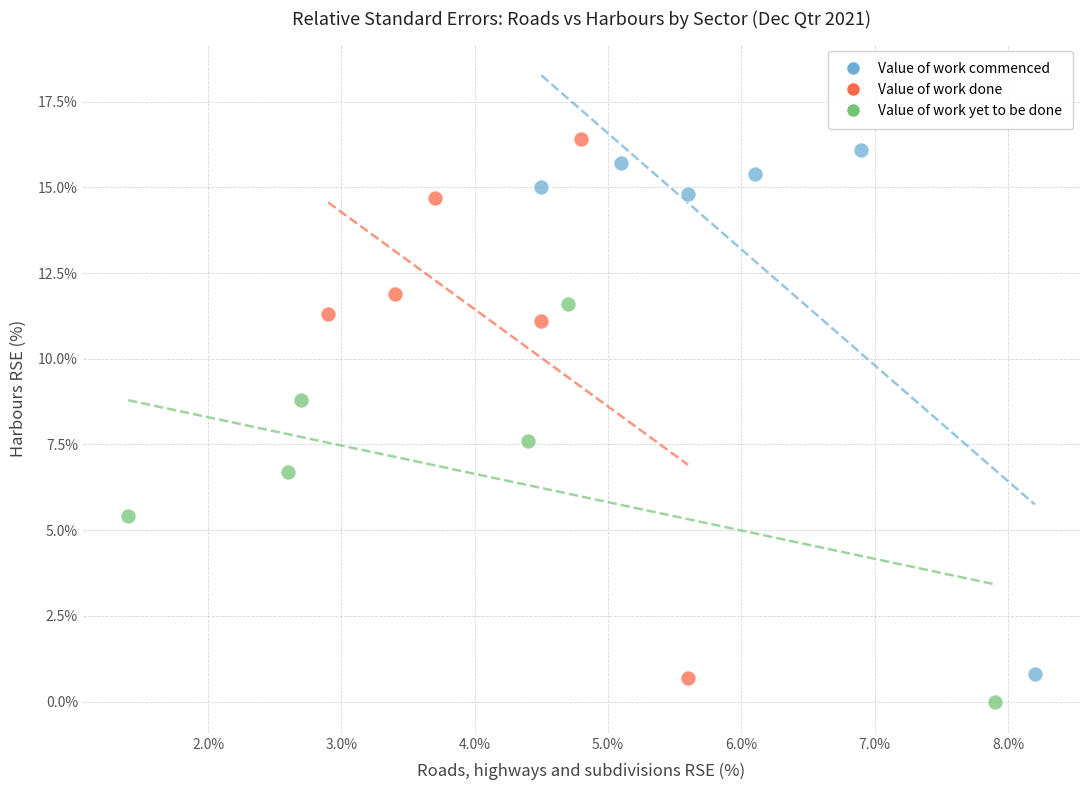

Which series reaches the maximum Y coordinate?

Value of work done